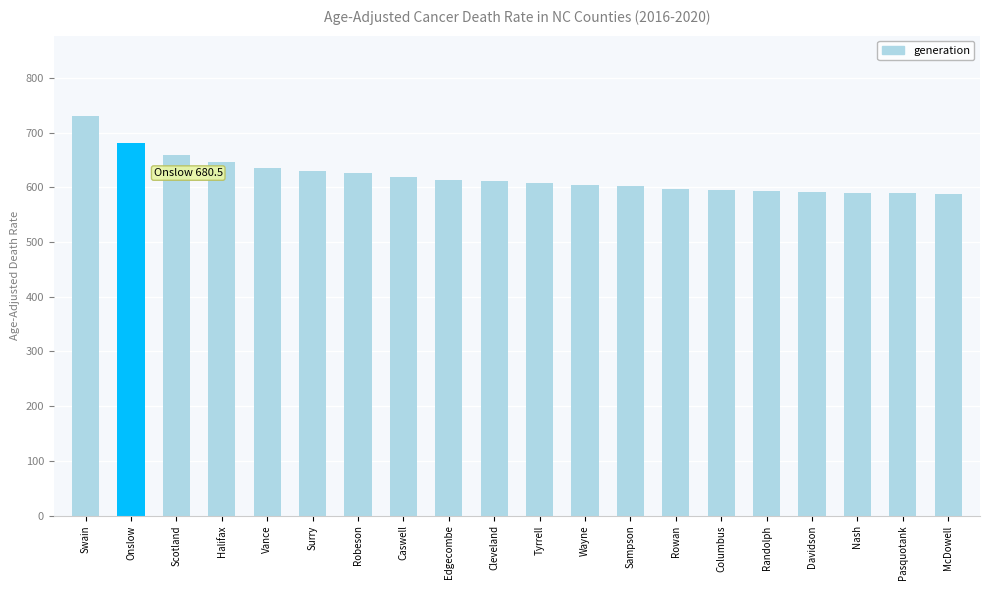

What is the value of the 5th bar from the left?

635.3